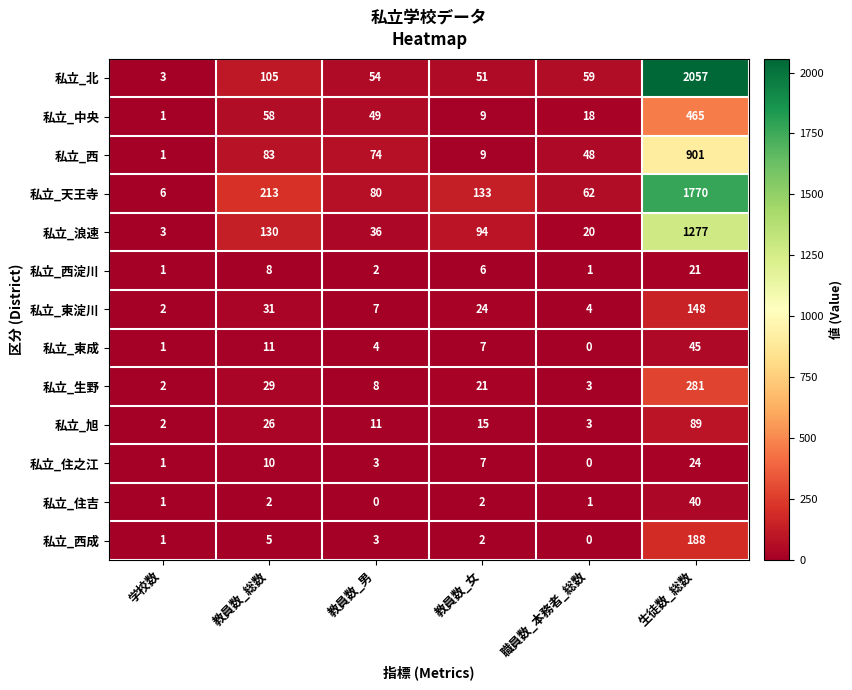

The 私立_西 series shows 74 at 教員数_男. True or false?

True